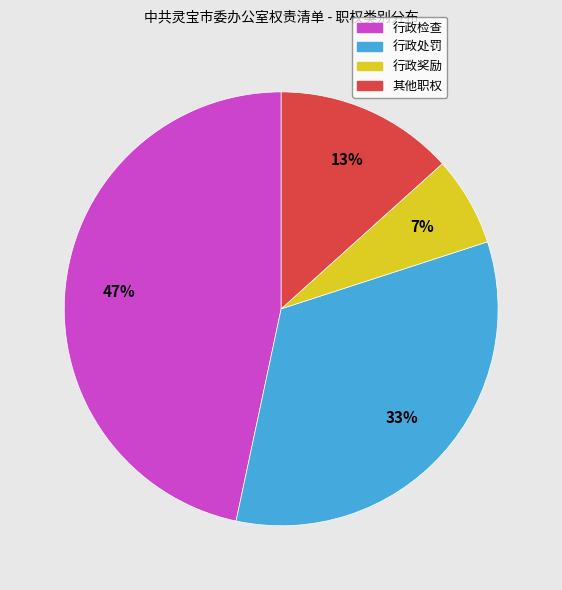

What percentage is the 行政奖励 slice, to the nearest percent?

7%